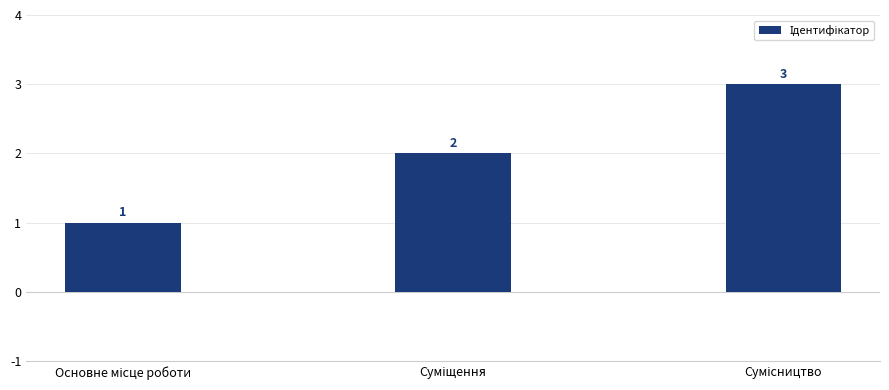

How many values are between 1 and 3?

3